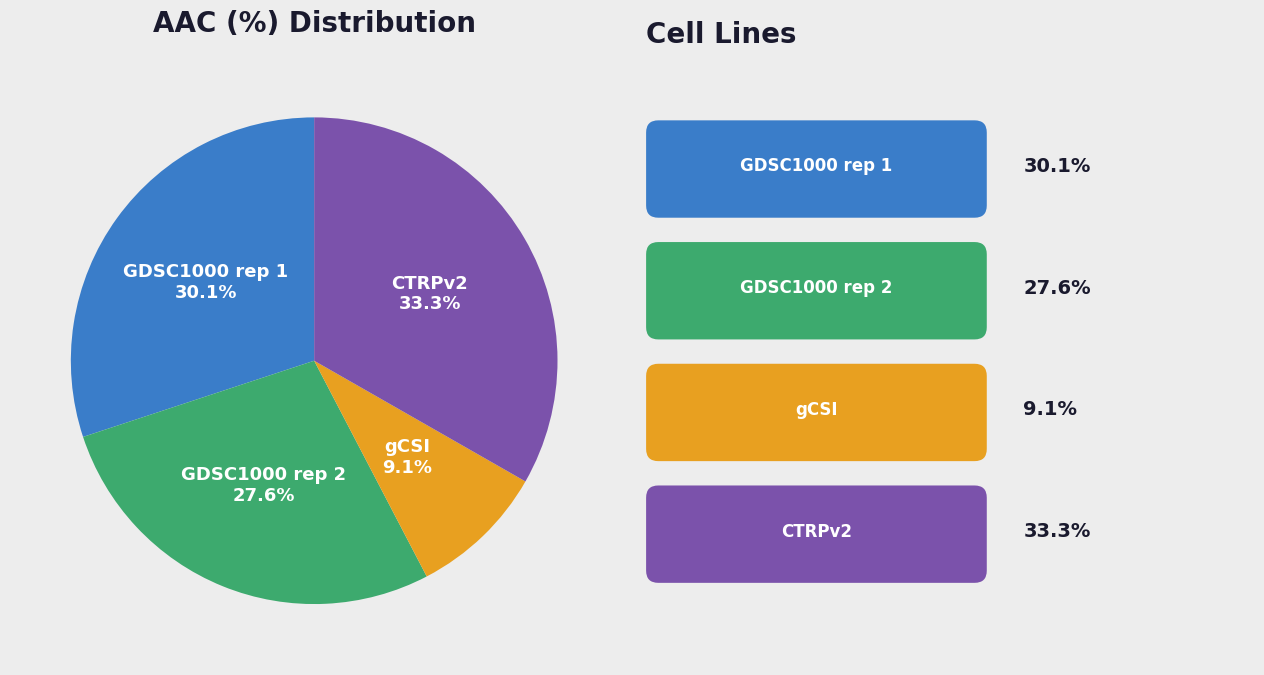

Is there a majority slice in this chart?

No